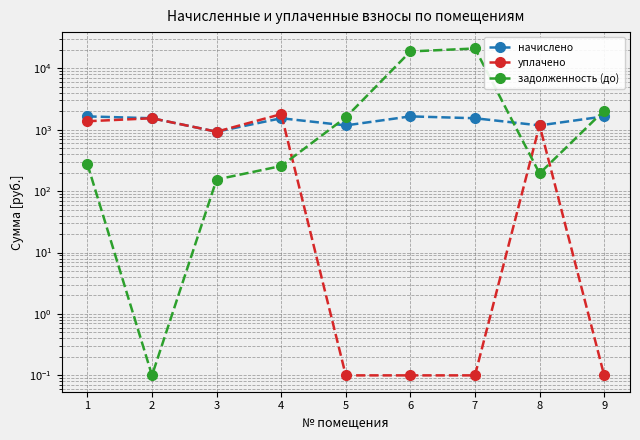

What are all the series names shown in the legend?

начислено, уплачено, задолженность (до)